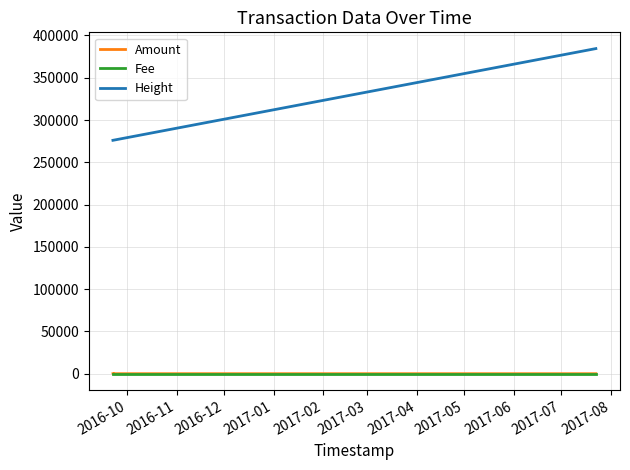

Which series has the largest total across all categories?

Height